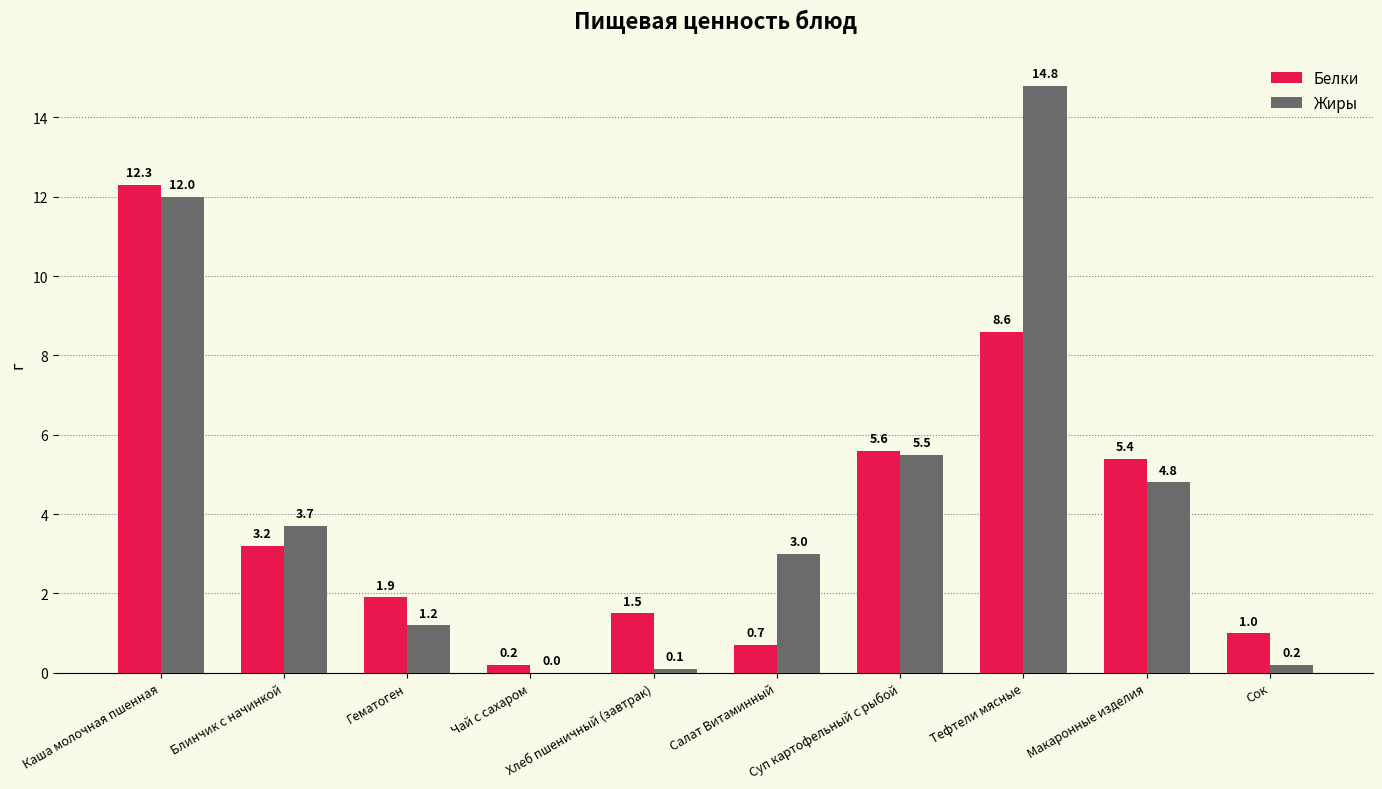

What is the sum of the Жиры values at Блинчик с начинкой and Тефтели мясные?

18.5